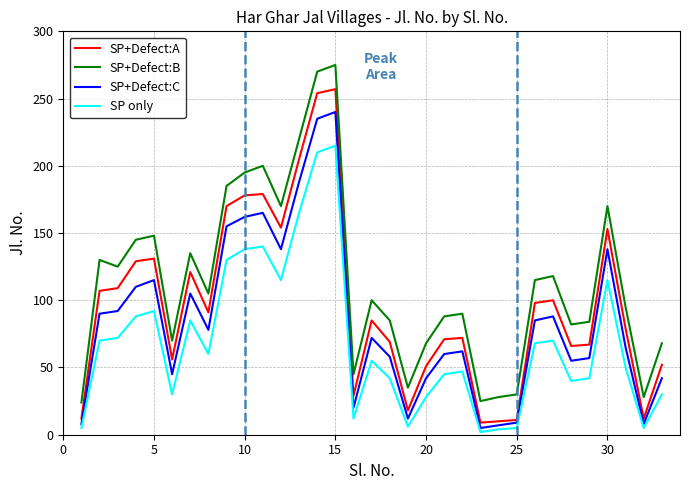

What is the average value of the SP only series?

69